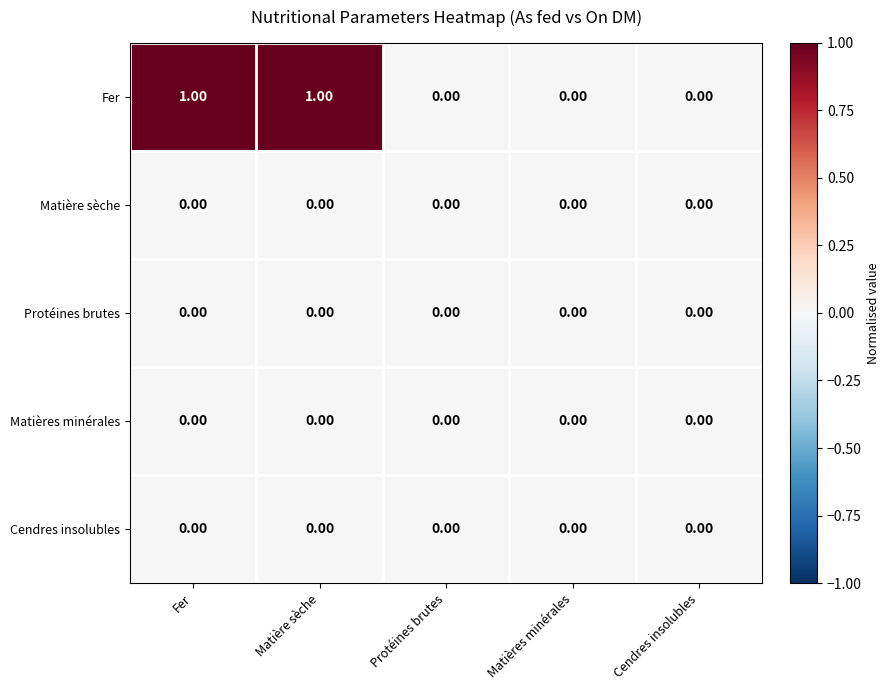

Which series has the widest spread of values?

Fer